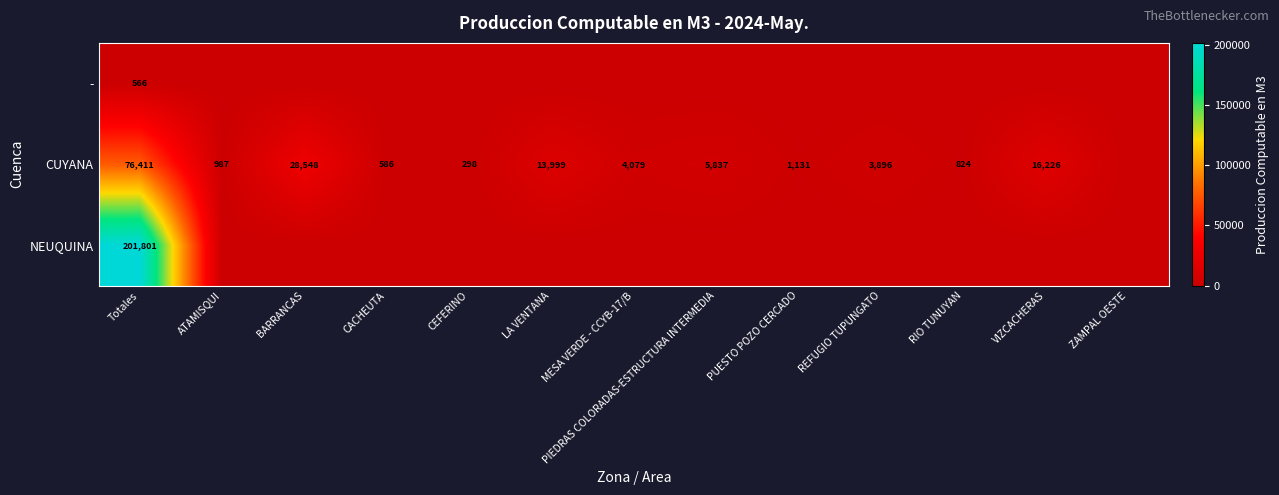

The value of CUYANA at PUESTO POZO CERCADO is 1131. True or false?

True